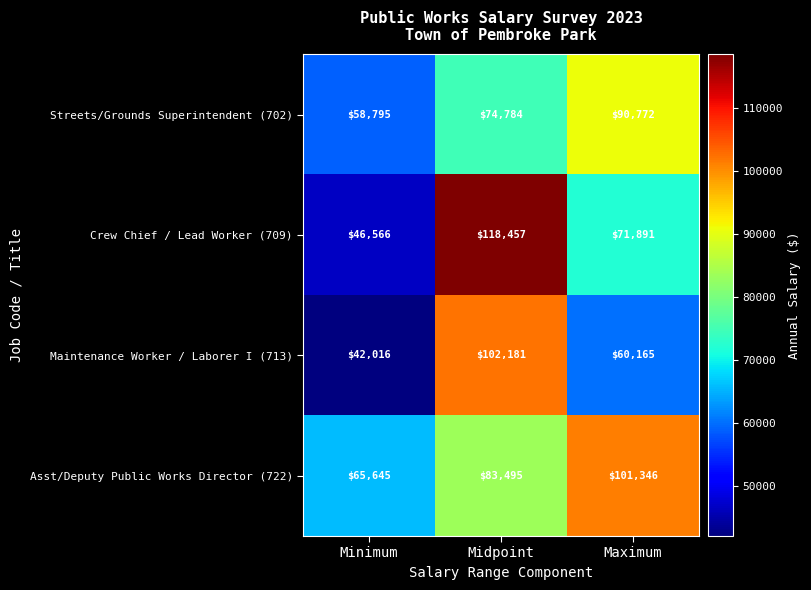

How many Asst/Deputy Public Works Director (722) values are between 65645 and 101346?

3